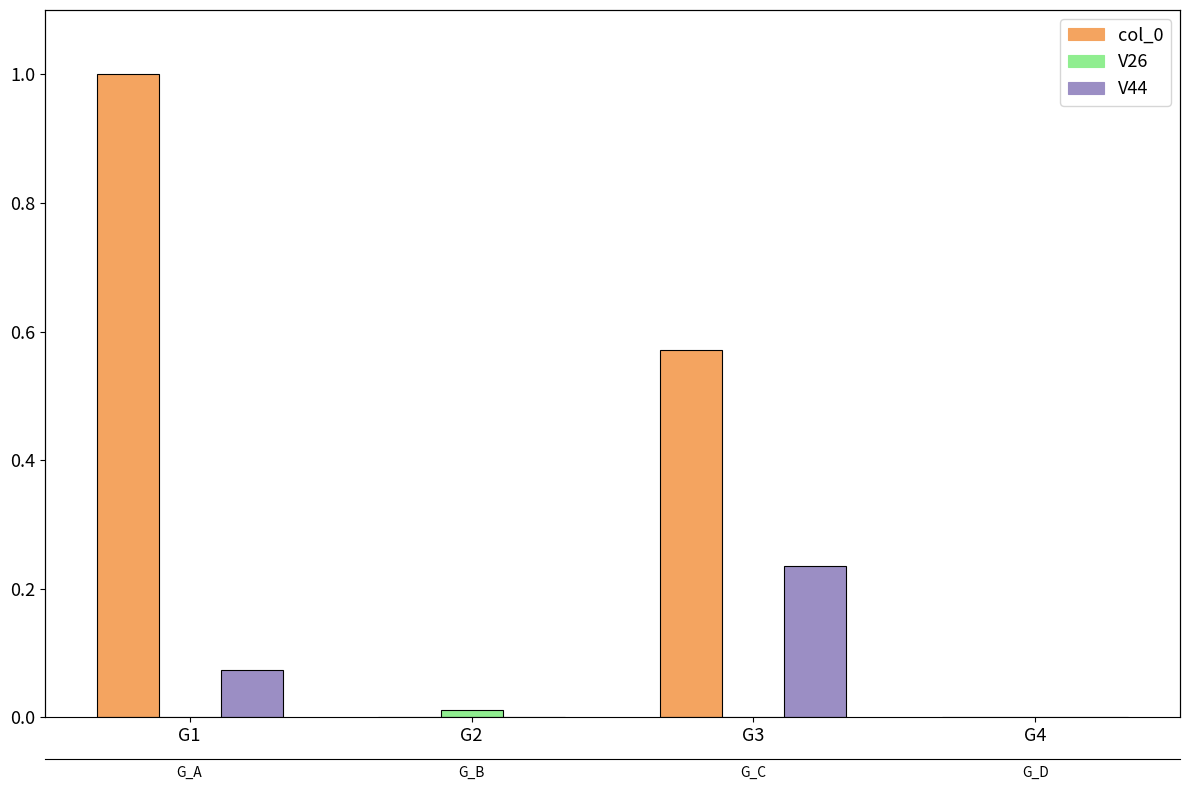

What is the value of the col_0 bar at the 3rd from the left?

0.6